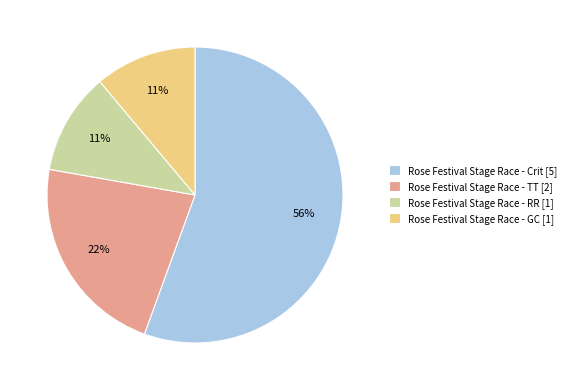

Which slice is the largest?

Rose Festival Stage Race - Crit